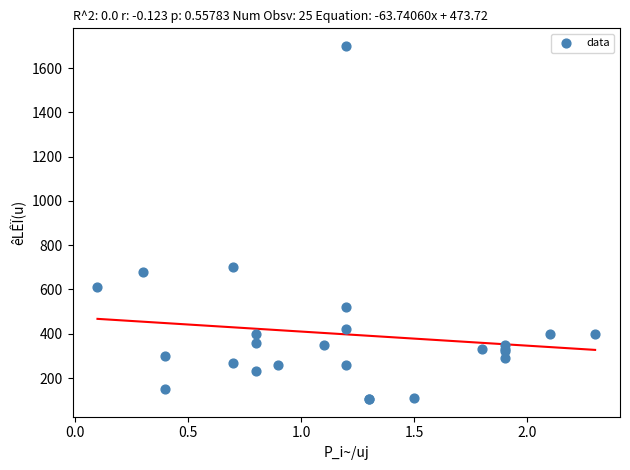

What Y value in the scatter plot is closest to 902?

700